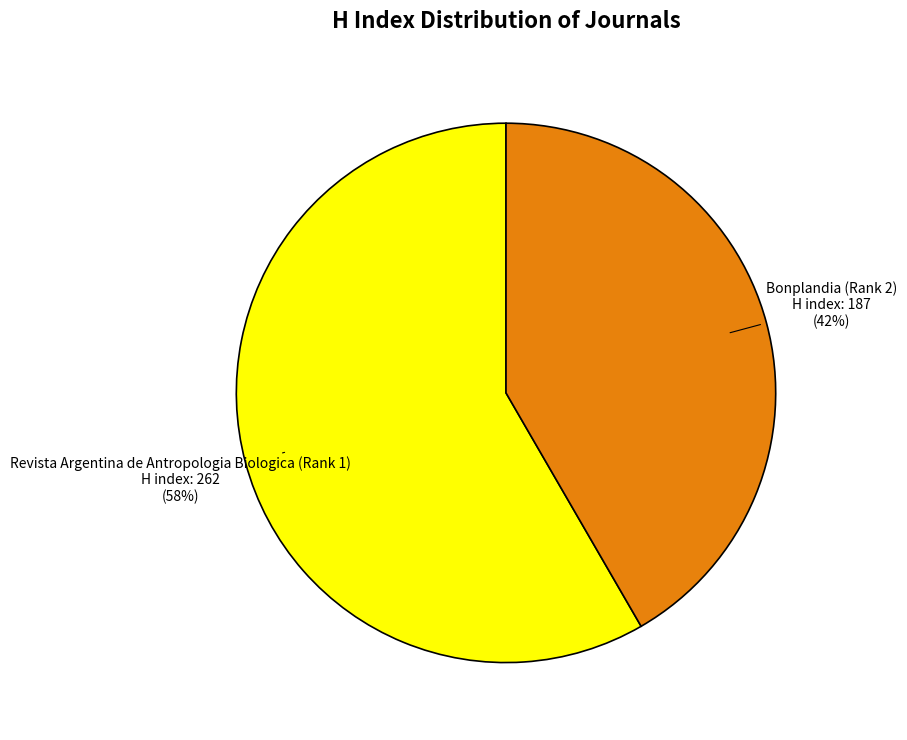

To the nearest percent, what is the average slice percentage?

50%